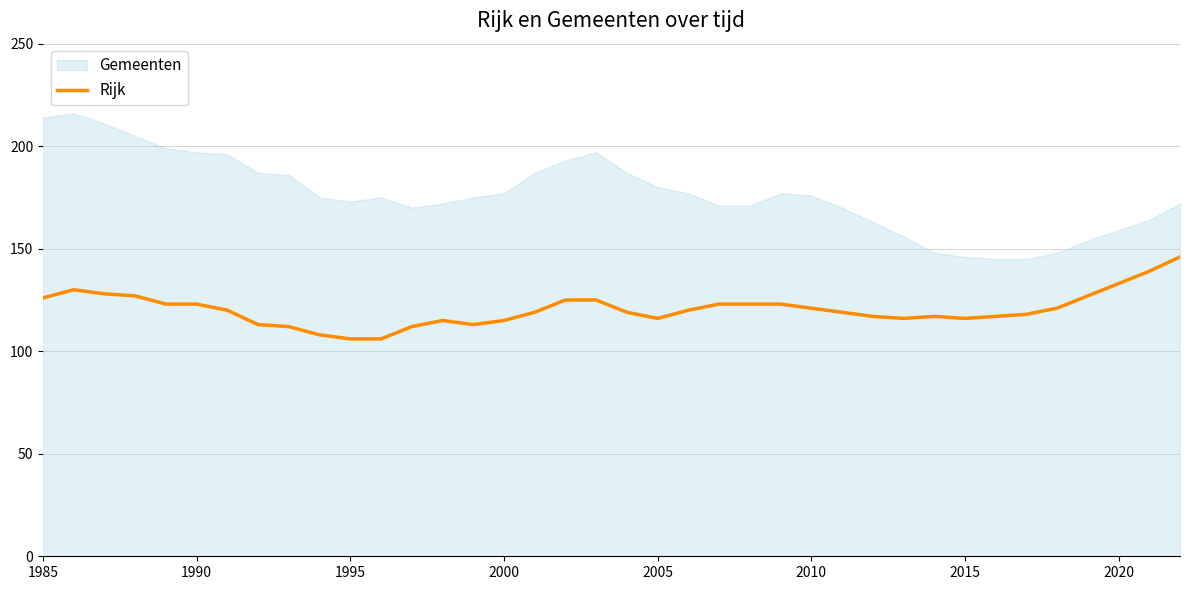

The value of Rijk at 2010 is 121. True or false?

True